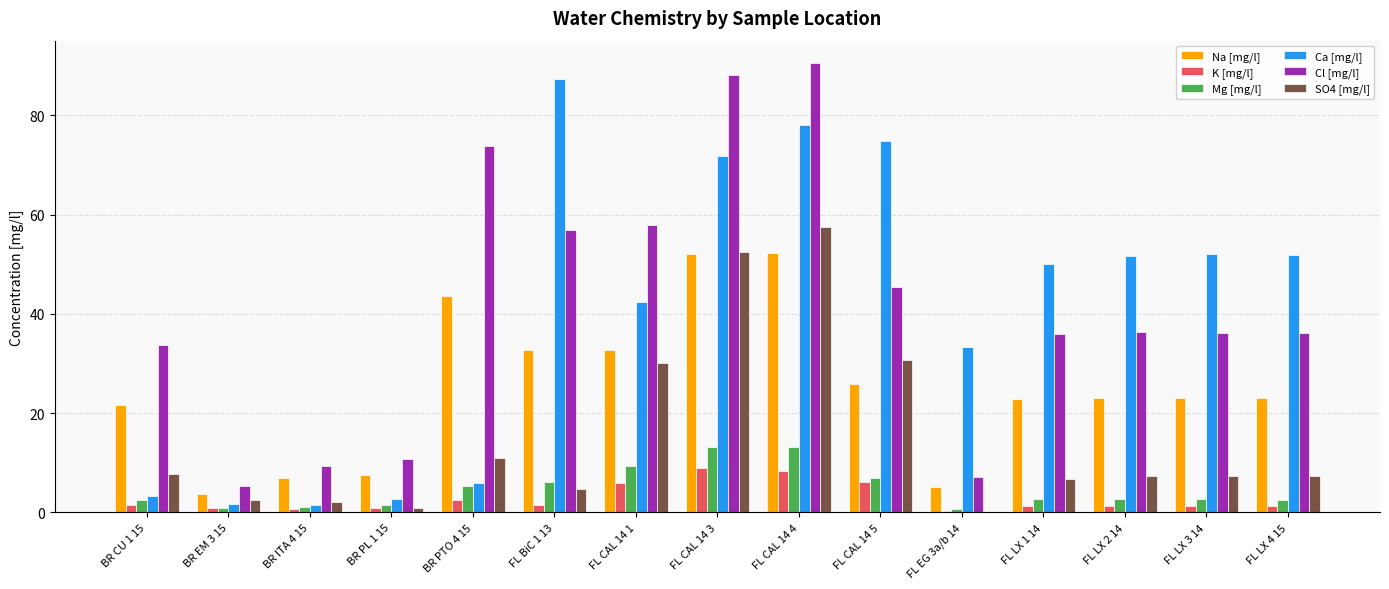

What is the approximate value of K [mg/l] at FL CAL 14 3?

8.9